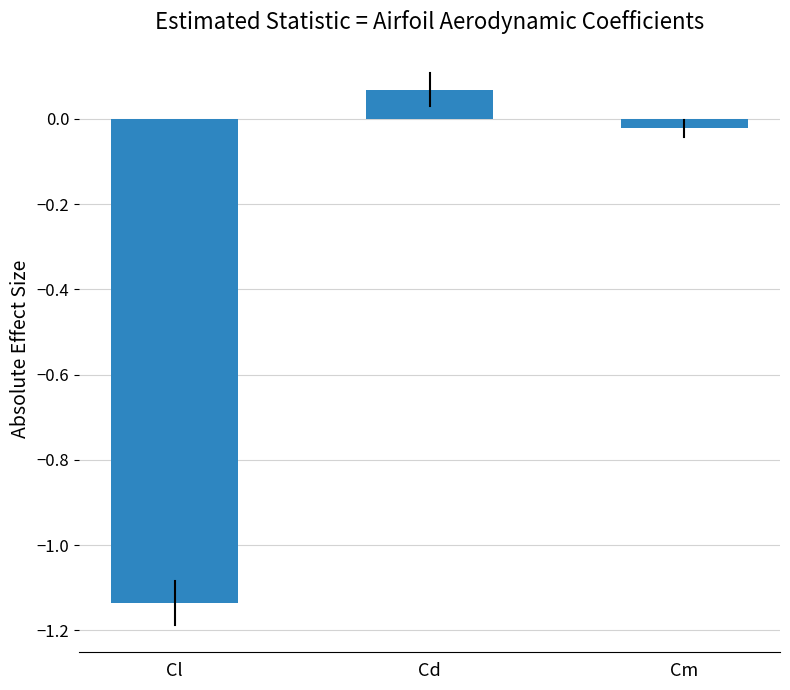

What is the difference between the maximum and minimum values?

1.2